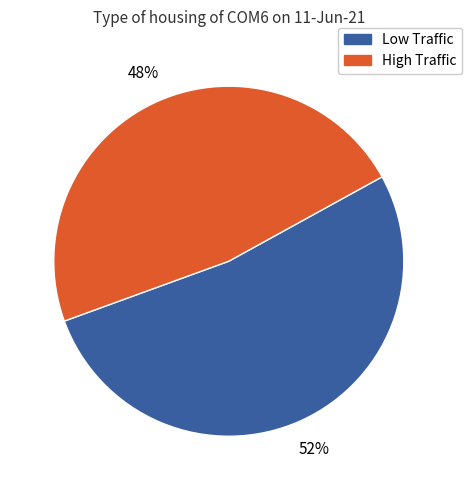

How many segments does this pie chart have?

2